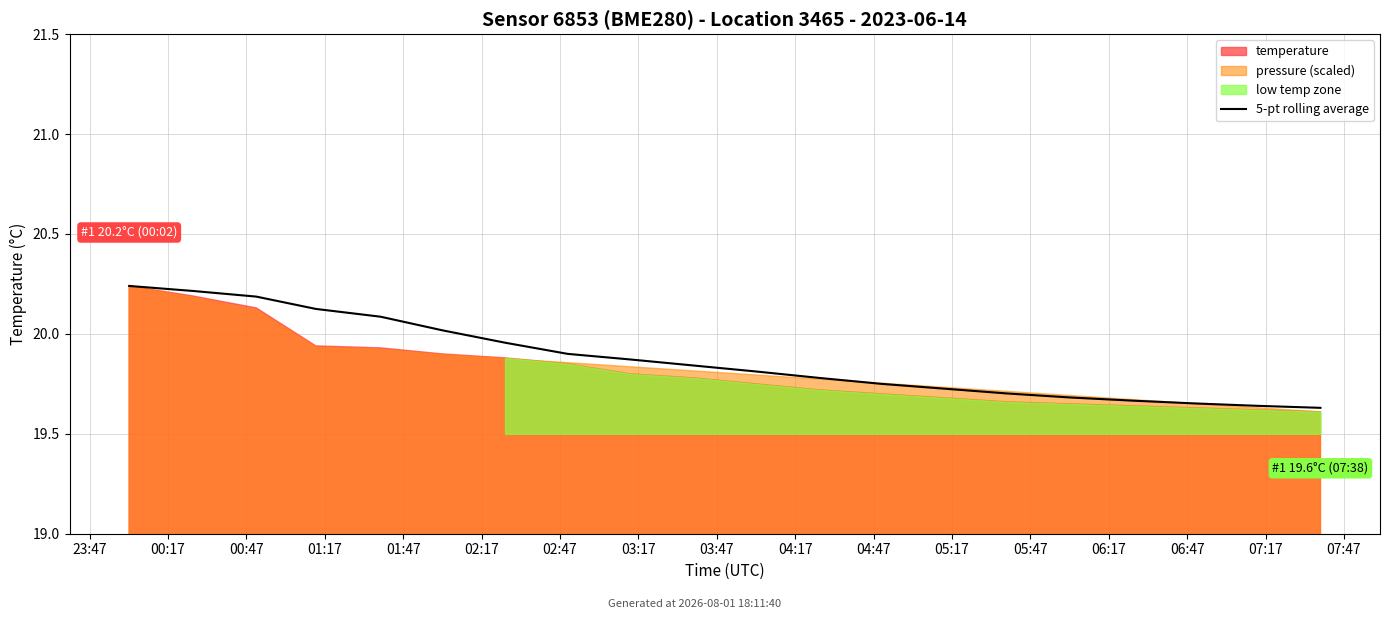

Reading left to right, what are all the values shown in this chart?

20.2	20.2	20.2	20.1	20.1	20.0	20.0	19.9	19.9	19.8	19.8	19.8	19.8	19.7	19.7	19.7	19.7	19.7	19.6	19.6